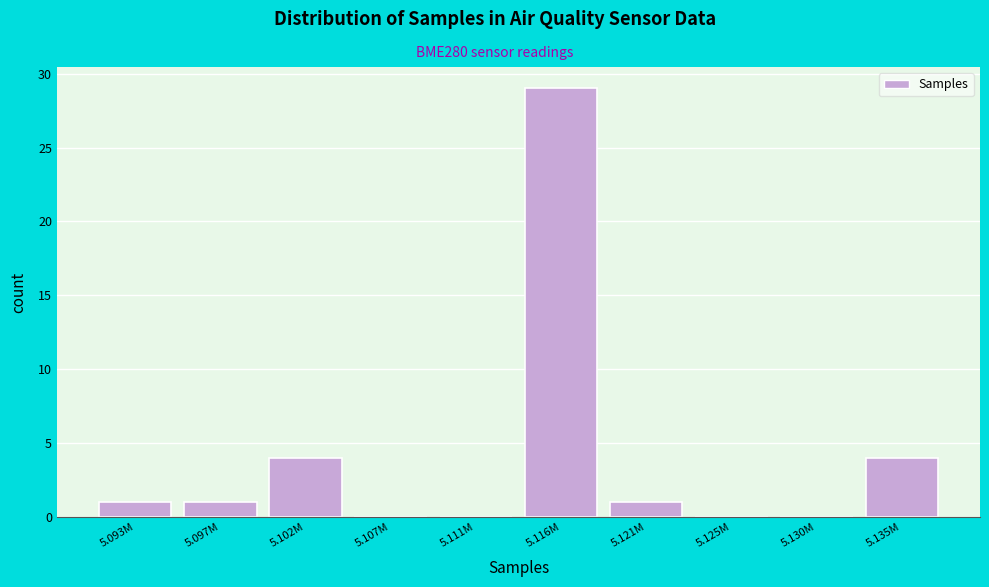

Reading left to right, what are all the values shown in this chart?

5.093M=1	5.097M=1	5.102M=4	5.107M=0	5.111M=0	5.116M=29	5.121M=1	5.125M=0	5.130M=0	5.135M=4